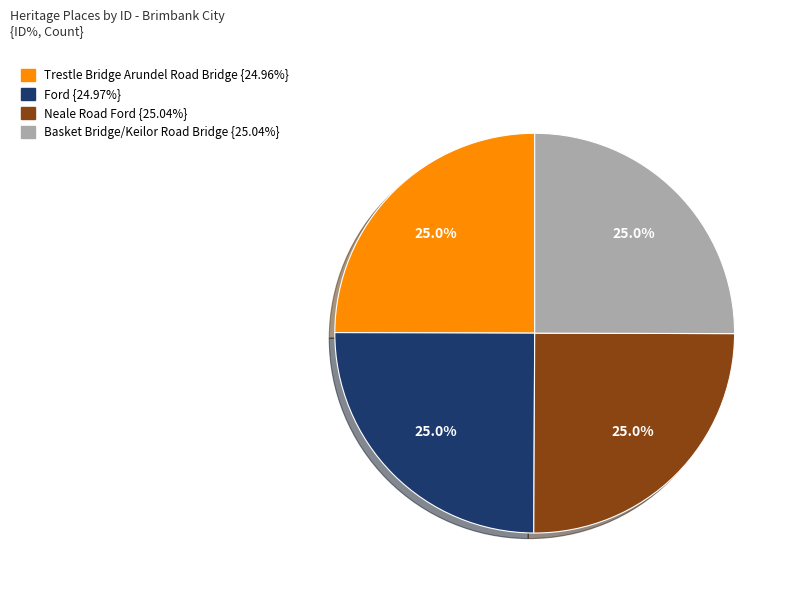

Does any single category account for the majority?

No